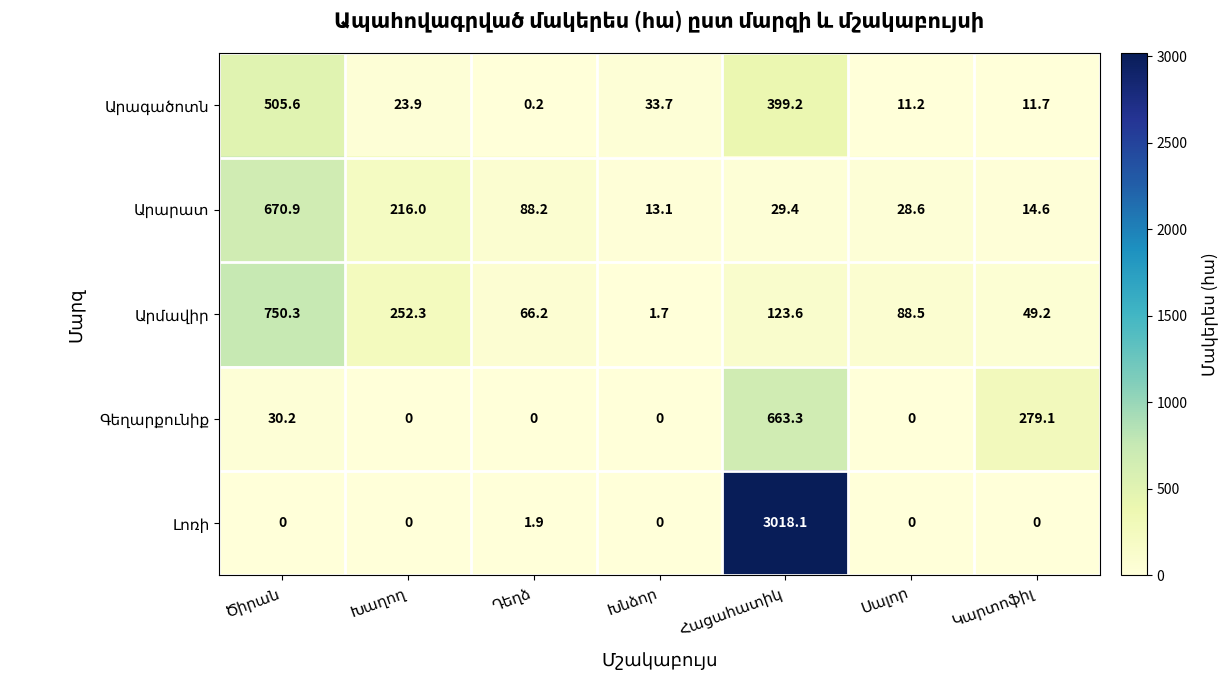

Count the number of data series in this chart.

5